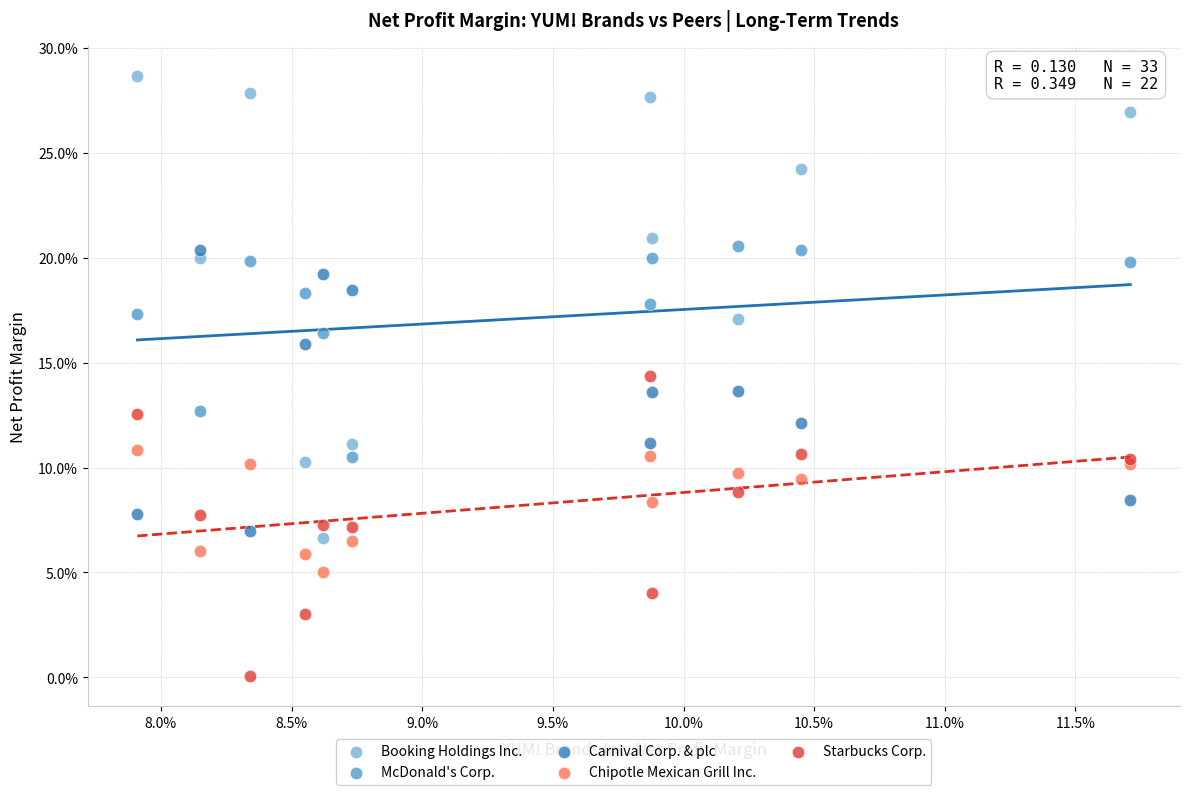

What are all the series names shown in the legend?

Booking Holdings Inc., McDonald's Corp., Carnival Corp. & plc, Chipotle Mexican Grill Inc., Starbucks Corp.